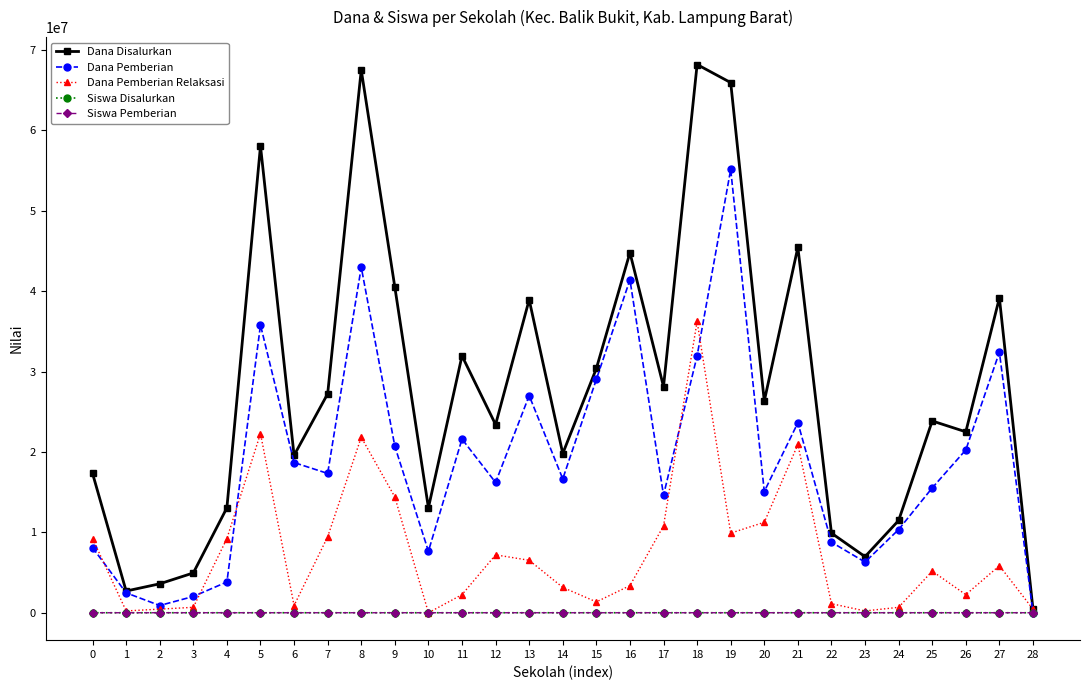

True or false: Dana Pemberian has more than 2 points higher than both neighbors.

True